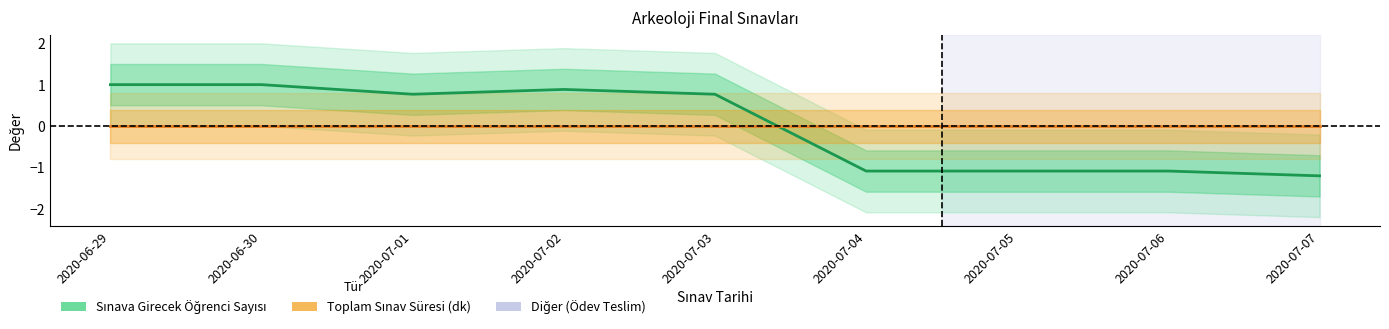

What is the difference between the highest and lowest values at 2020-07-02?

0.9